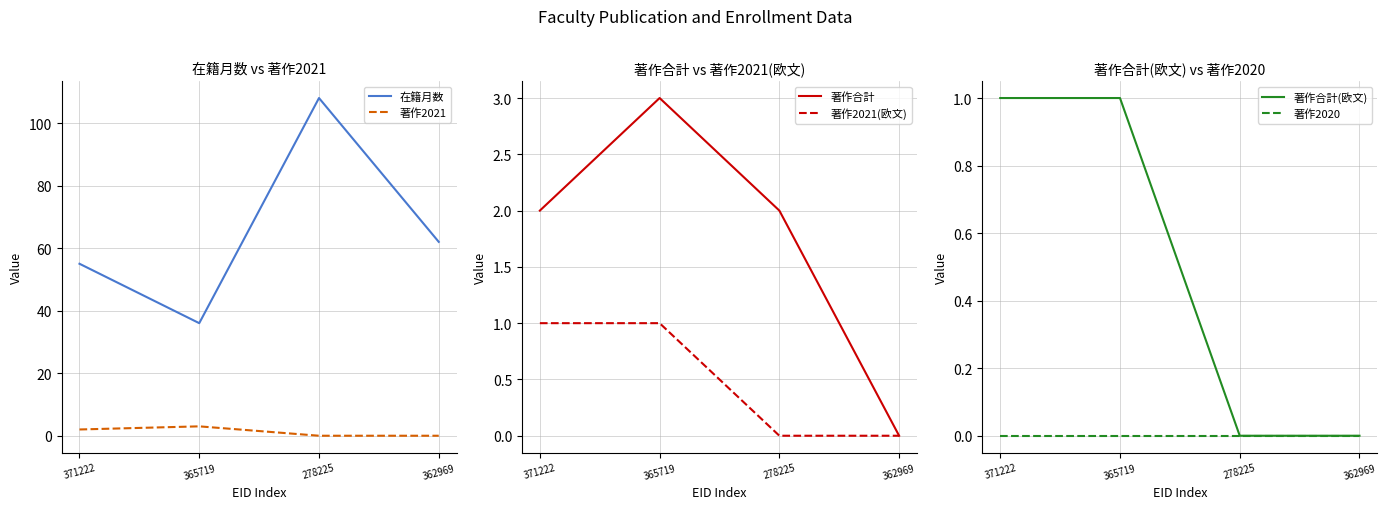

What is the difference between the highest and lowest values at 362969?

62